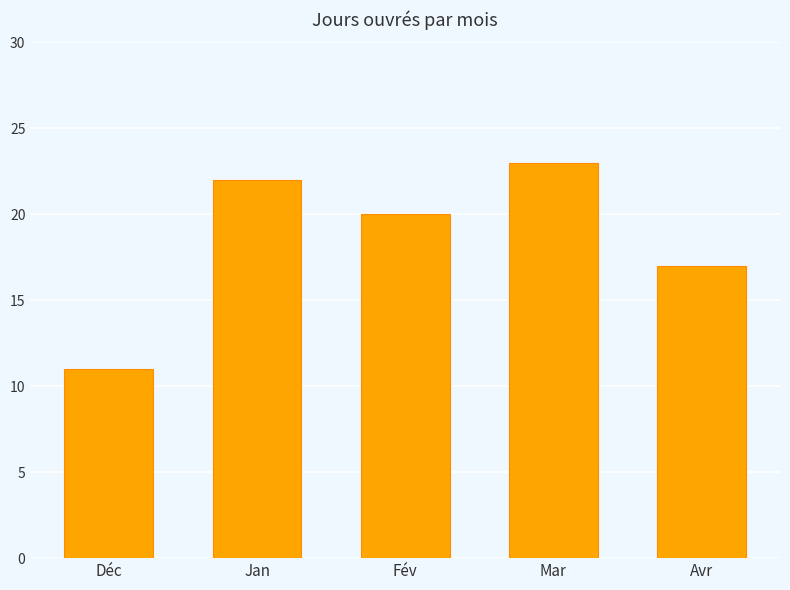

What is the value of the 2nd bar from the left?

22